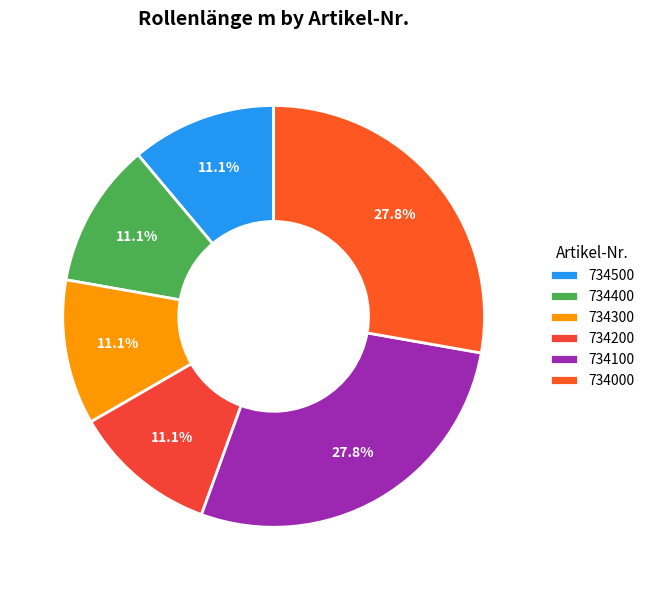

What percentage is NOT represented by 734300?

88.9%